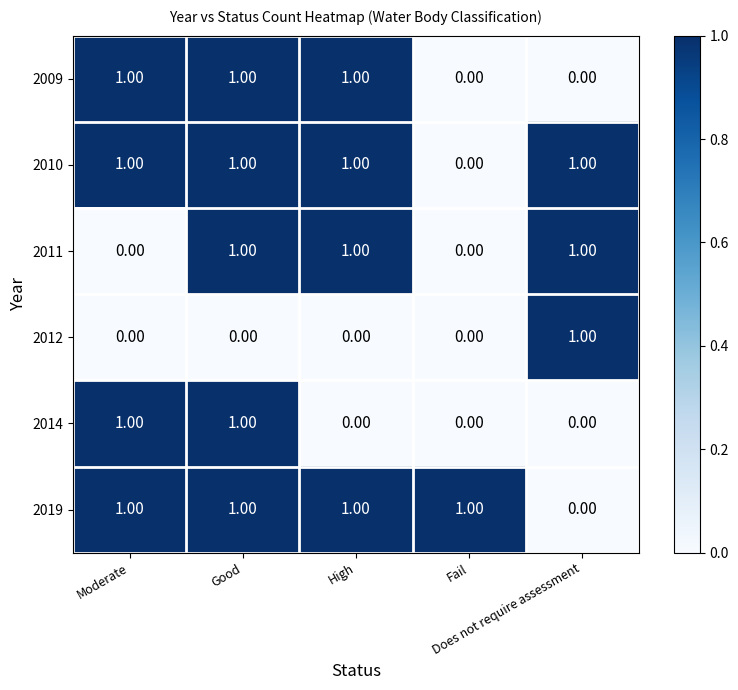

How many data points does each series have?

5